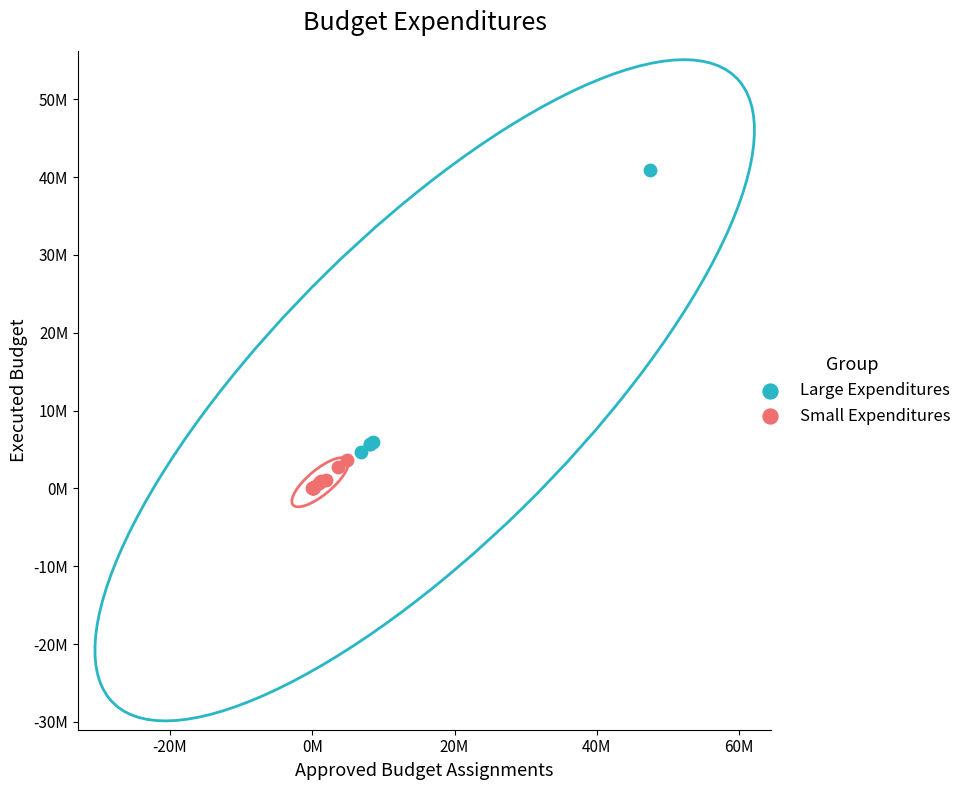

What are all the series names shown in the legend?

Large Expenditures, Small Expenditures